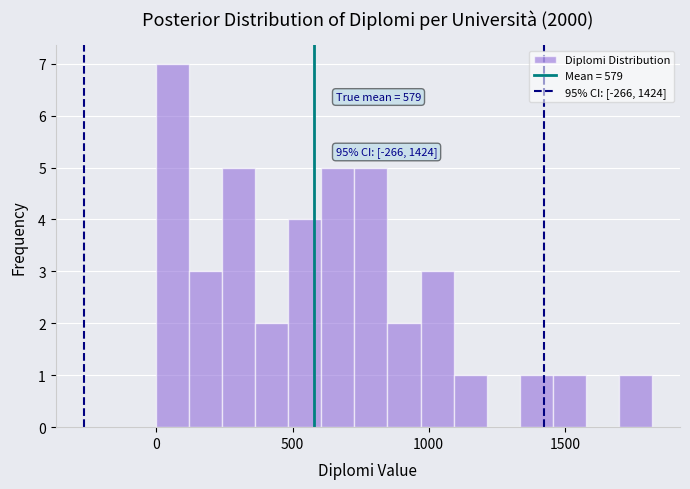

Read against the x-axis, roughly where is the centre of the tallest bar?

50